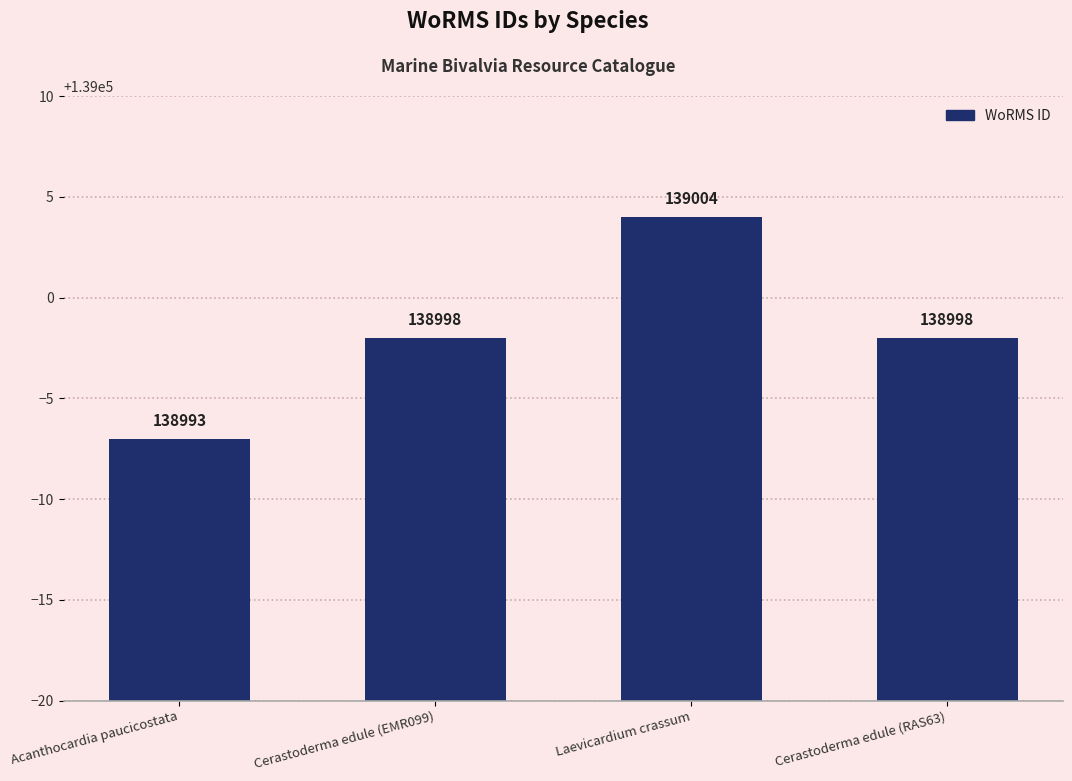

What is the average value?

138998